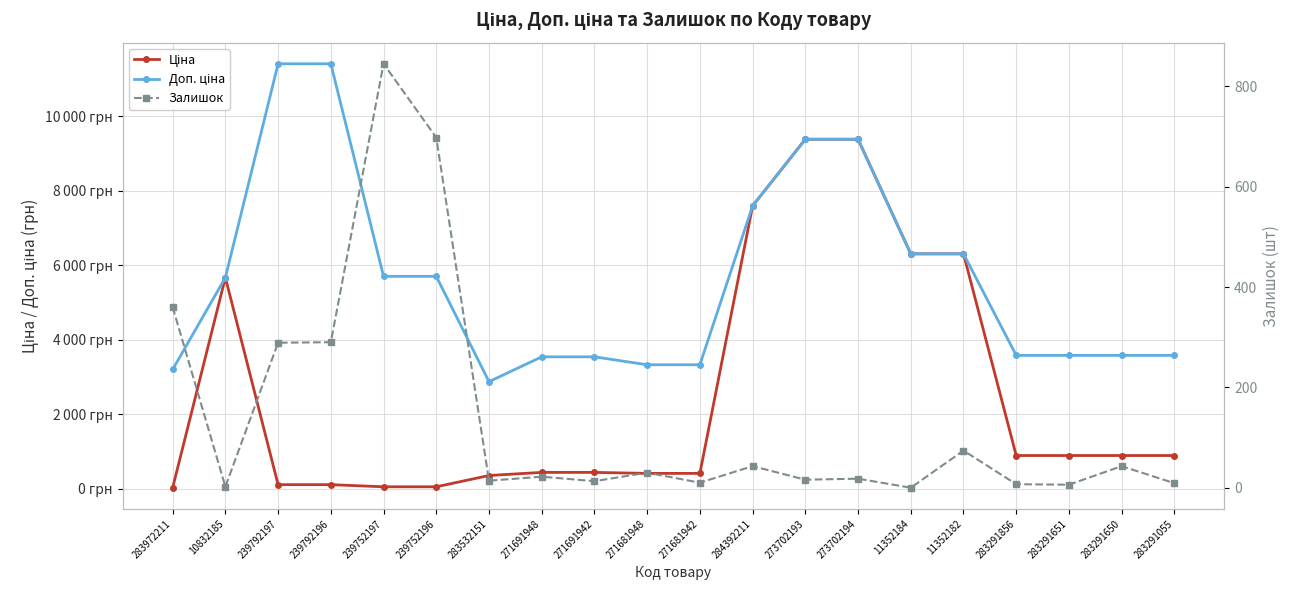

What is the total value across all series at 271681942?

3759.0